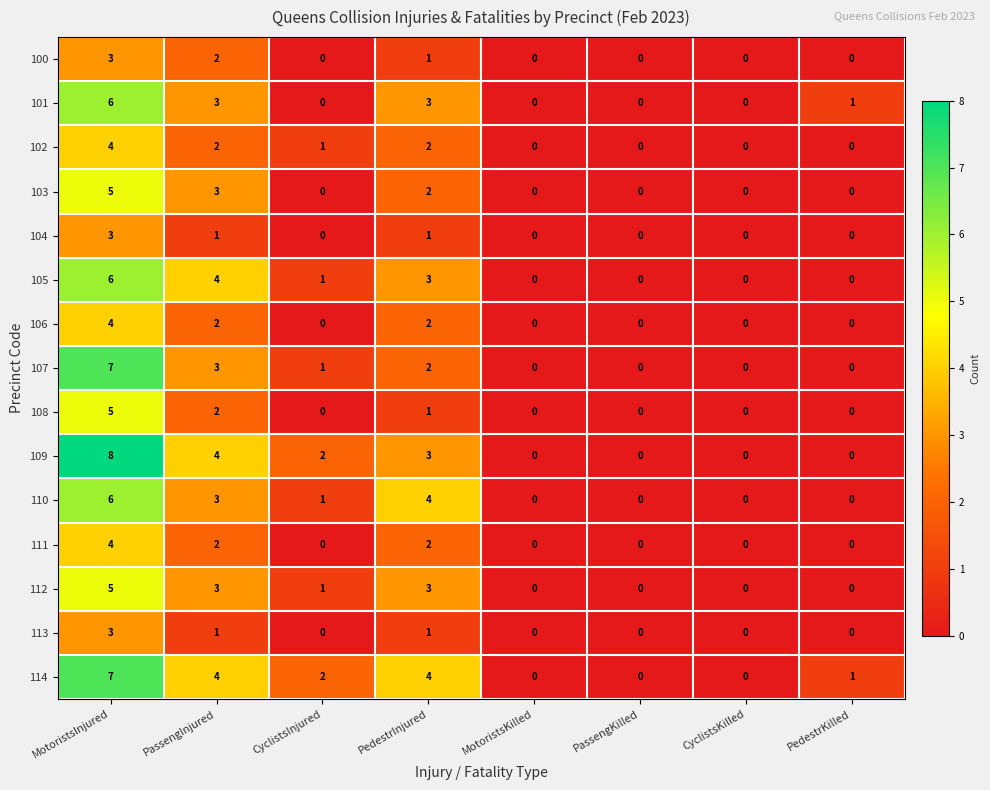

What is the maximum value for 102?

4